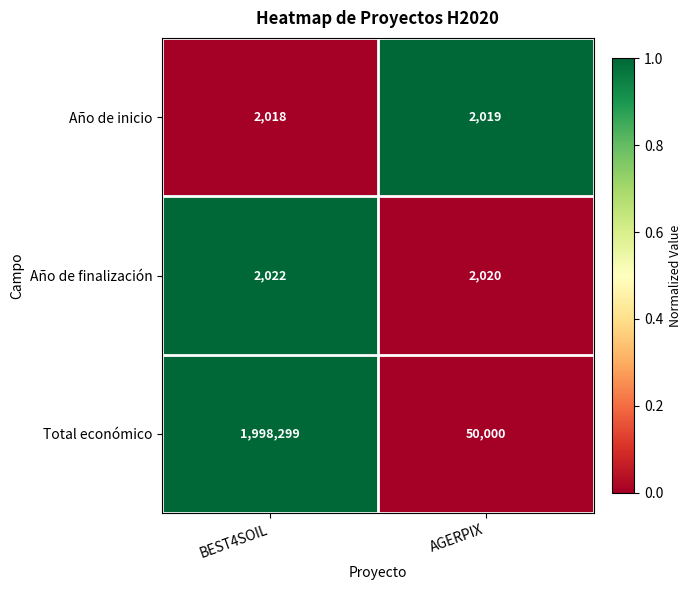

Count the number of categories in the chart.

2